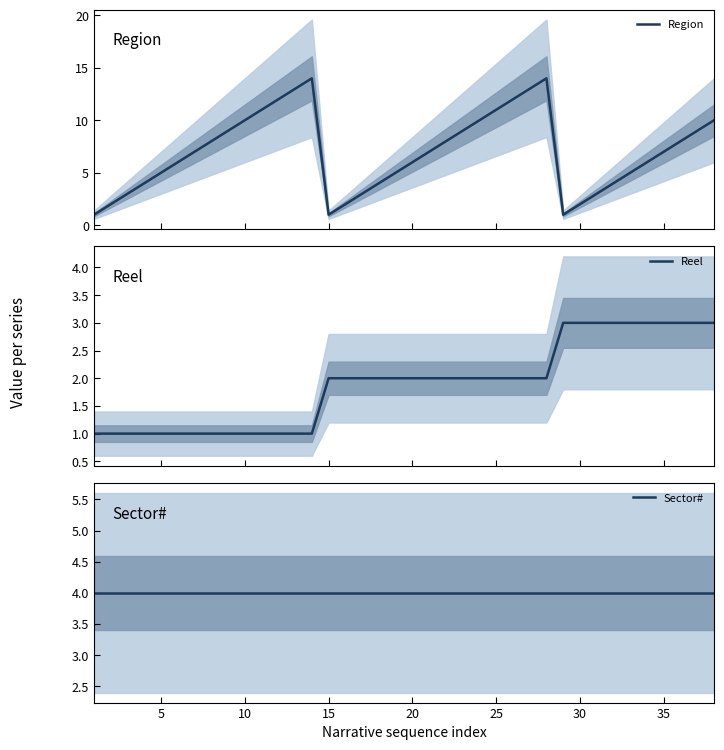

At how many categories does at least one series exceed 1?

38